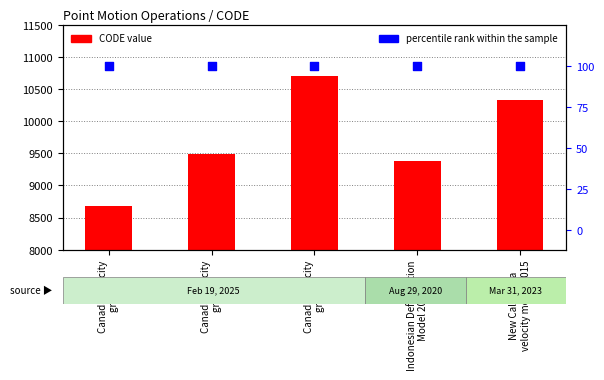

Which series contains the lowest Y value?

percentile rank within the sample